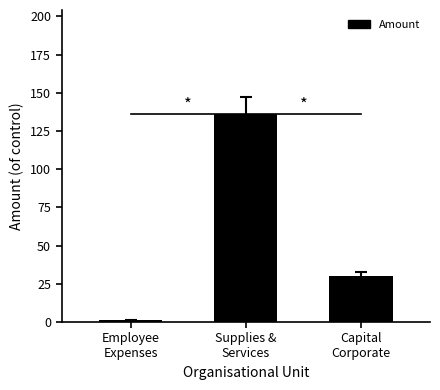

Does the chart contain any negative values?

No